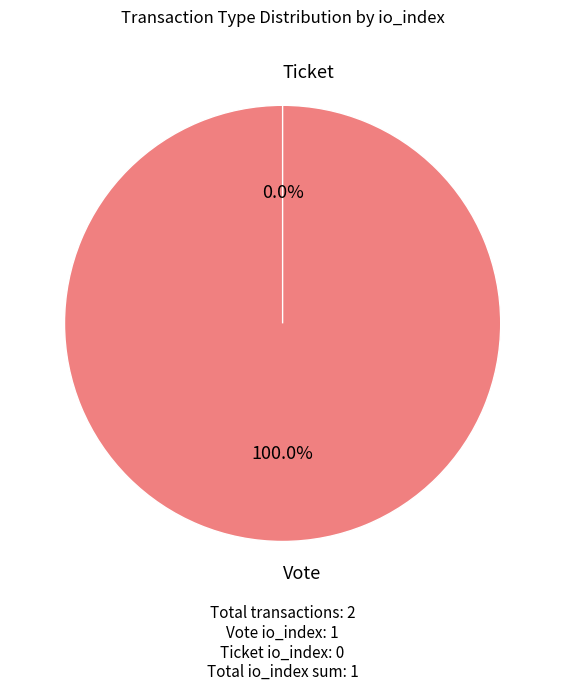

To the nearest percent, what is the combined percentage of Vote and Ticket?

100%